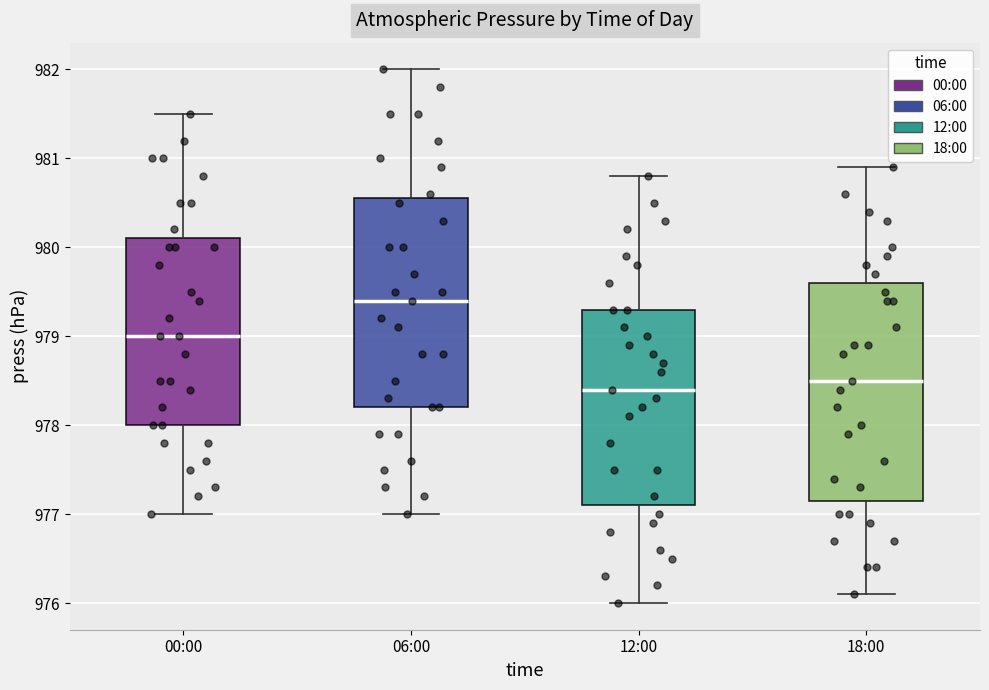

Which box has the lowest median line?

12:00